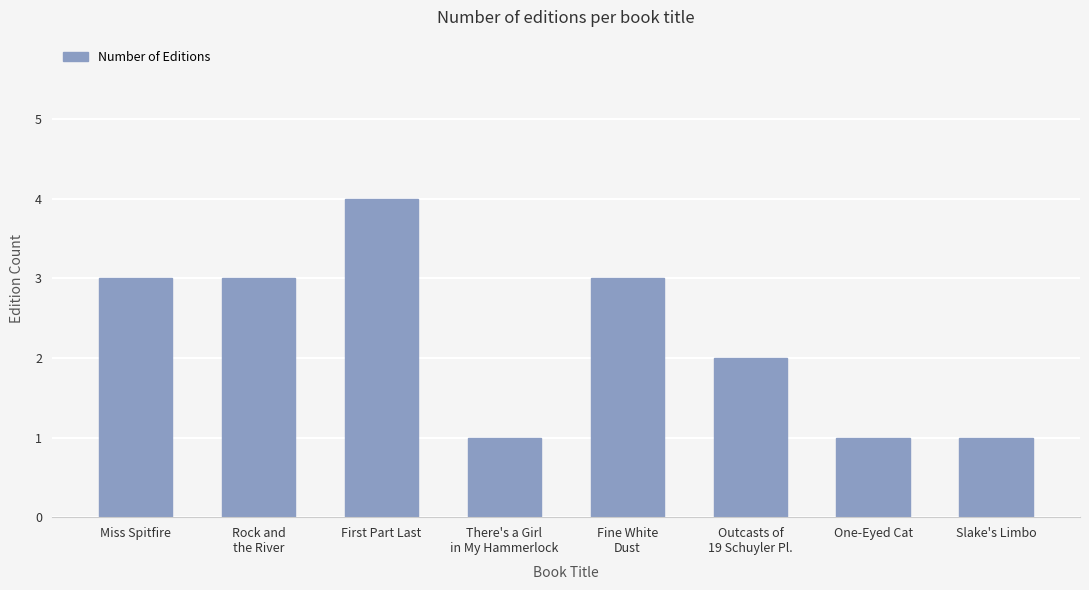

What is the label of the 4th bar from the right?

Fine White
Dust